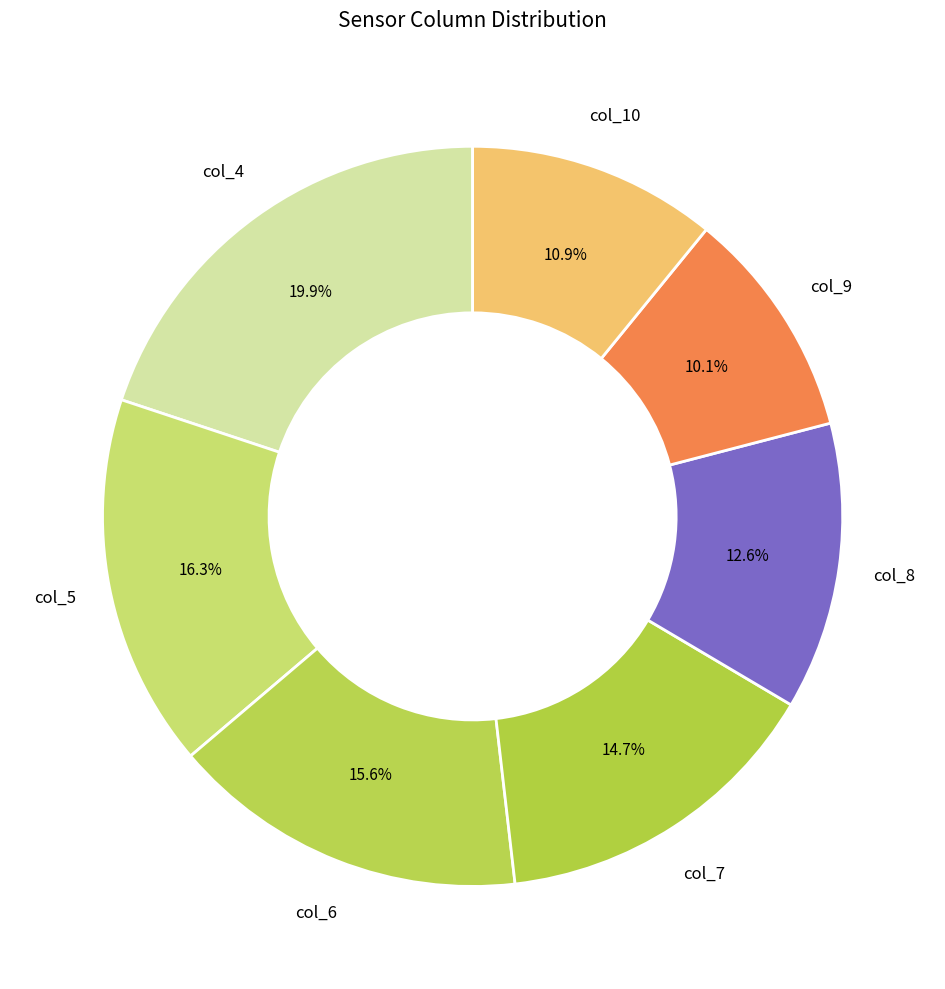

Count the number of slices in the pie.

7